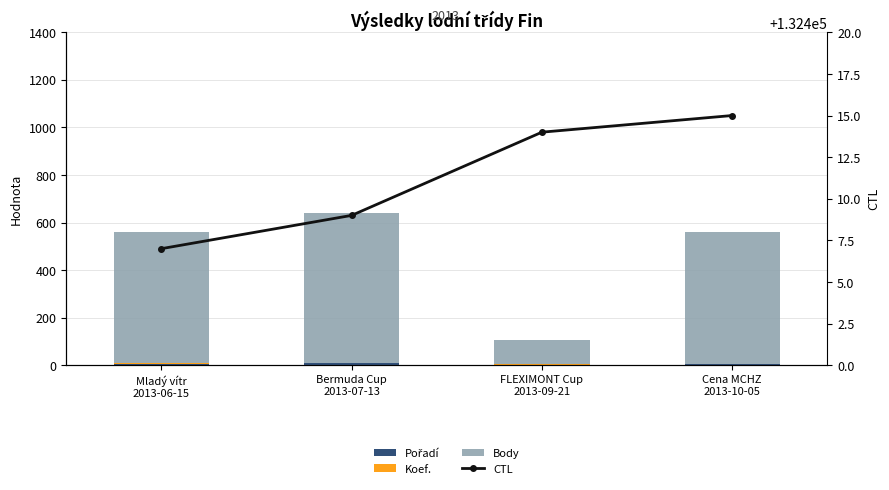

Between Mladý vítr
2013-06-15 and FLEXIMONT Cup
2013-09-21, which series saw the biggest shift?

Body